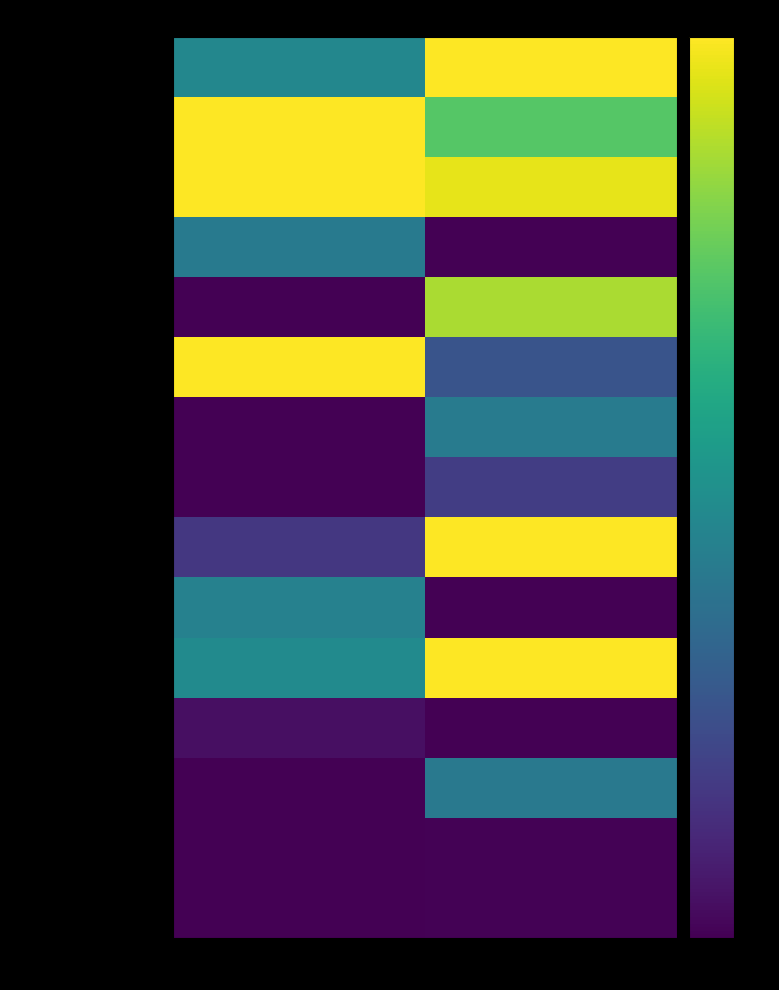

How many distinct data groups are displayed?

15